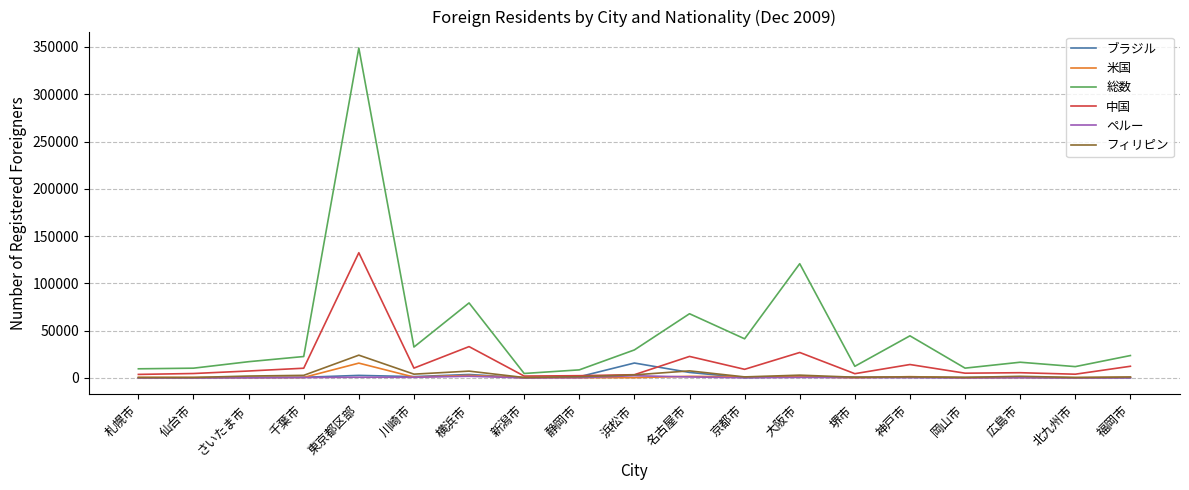

Which label corresponds to the largest value in the chart?

東京都区部